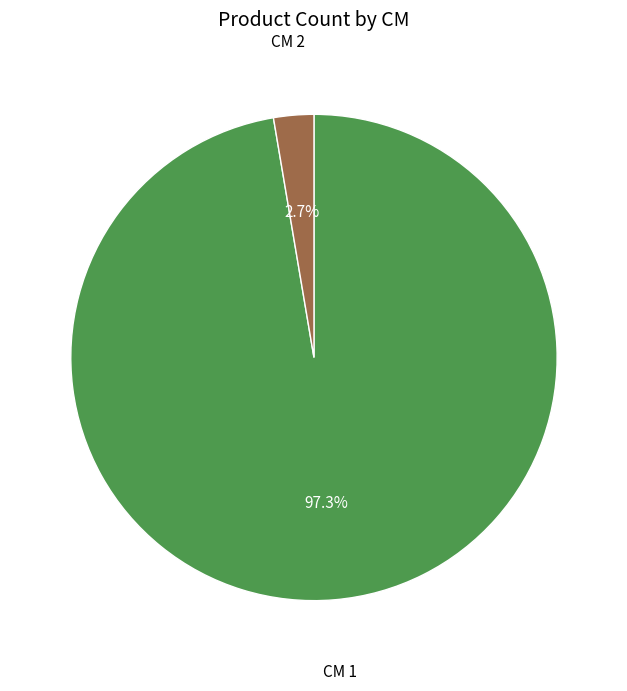

Is there a majority slice in this chart?

Yes